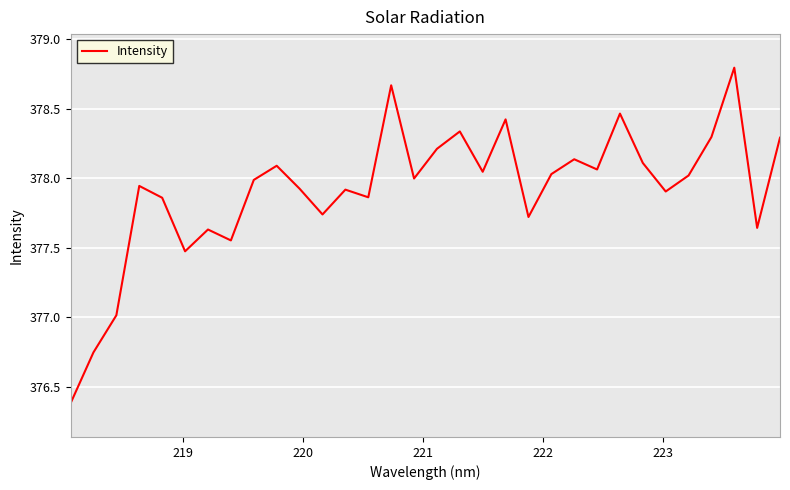

What is the difference between the maximum and minimum values?

2.4